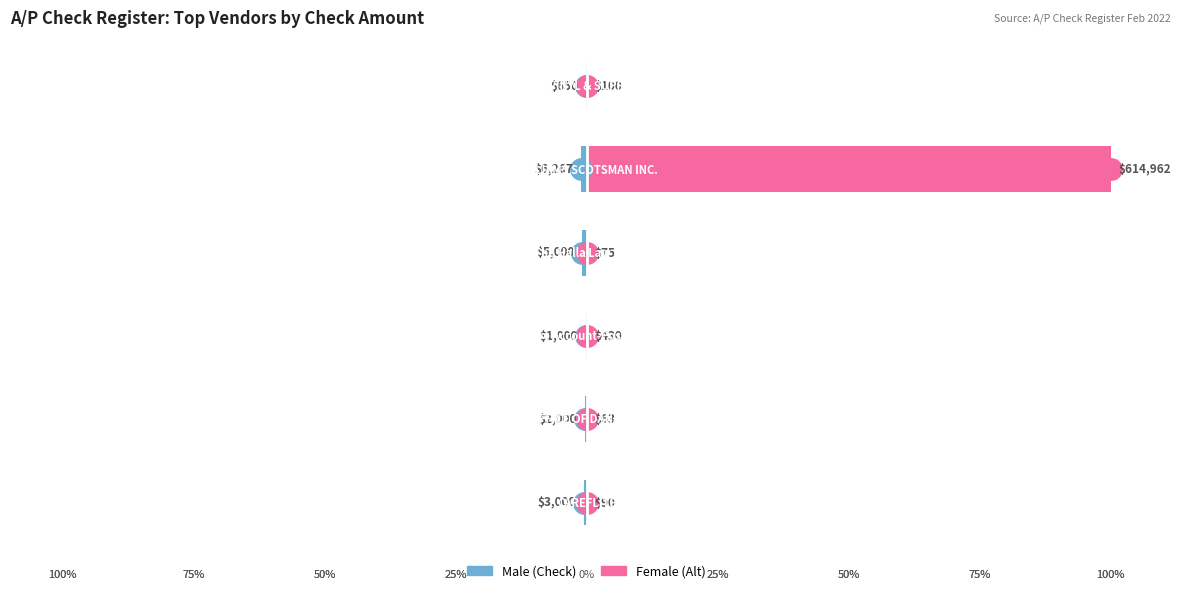

Is the value of Male at −100 greater than the value of Female at −50?

No